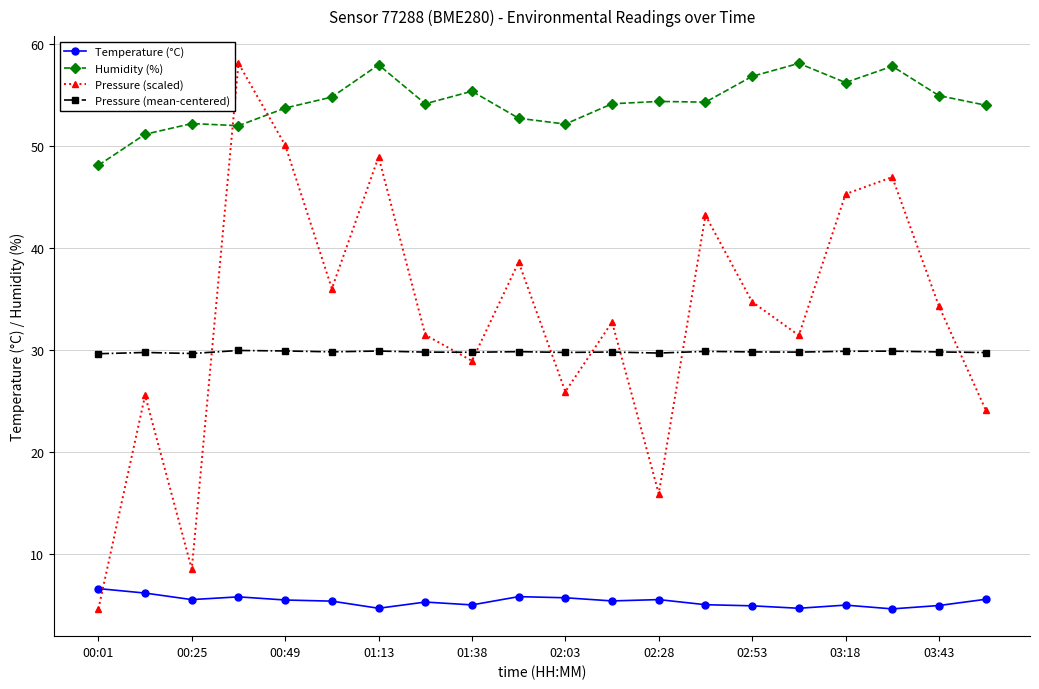

In Pressure (mean-centered), how many points are lower than both neighbors (excluding endpoints)?

6